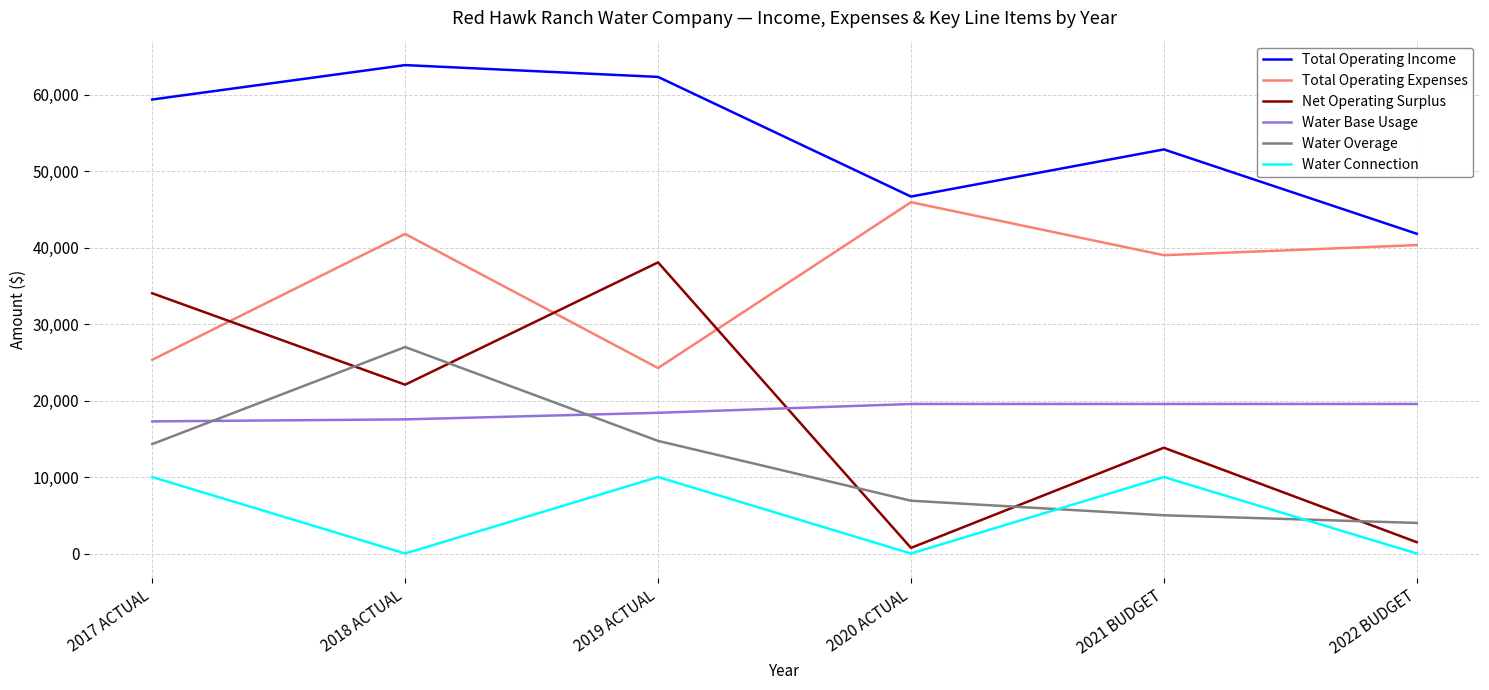

At how many categories does at least one series exceed 51379?

4